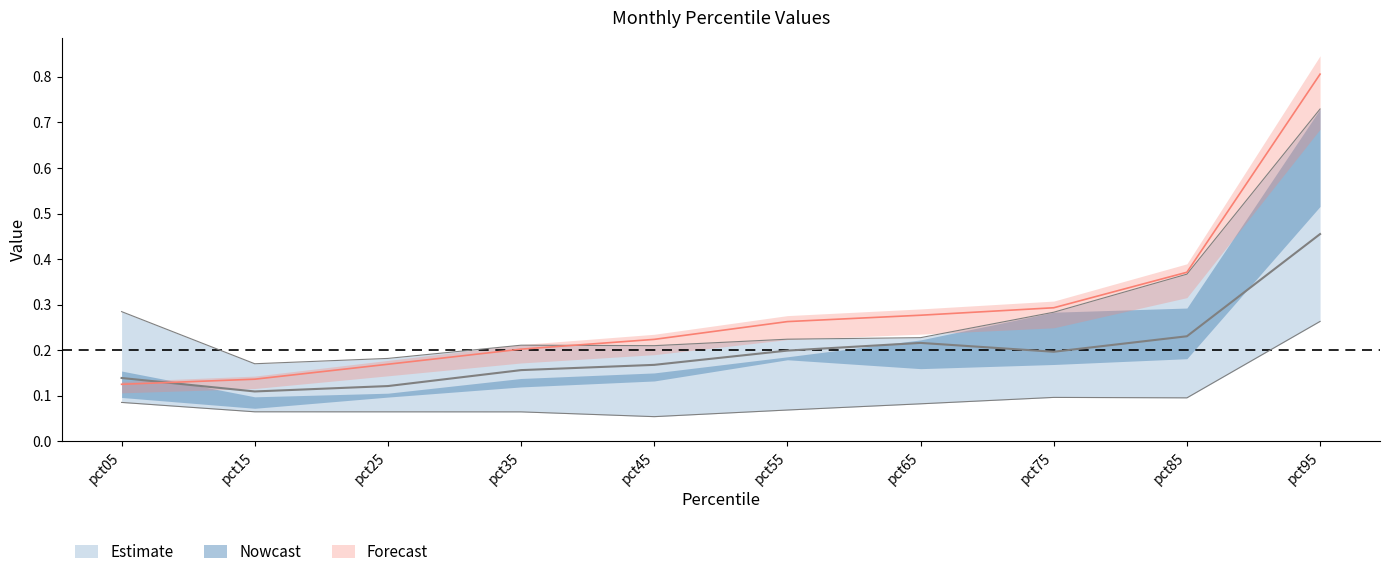

Between pct55 and pct25, which is larger?

pct55